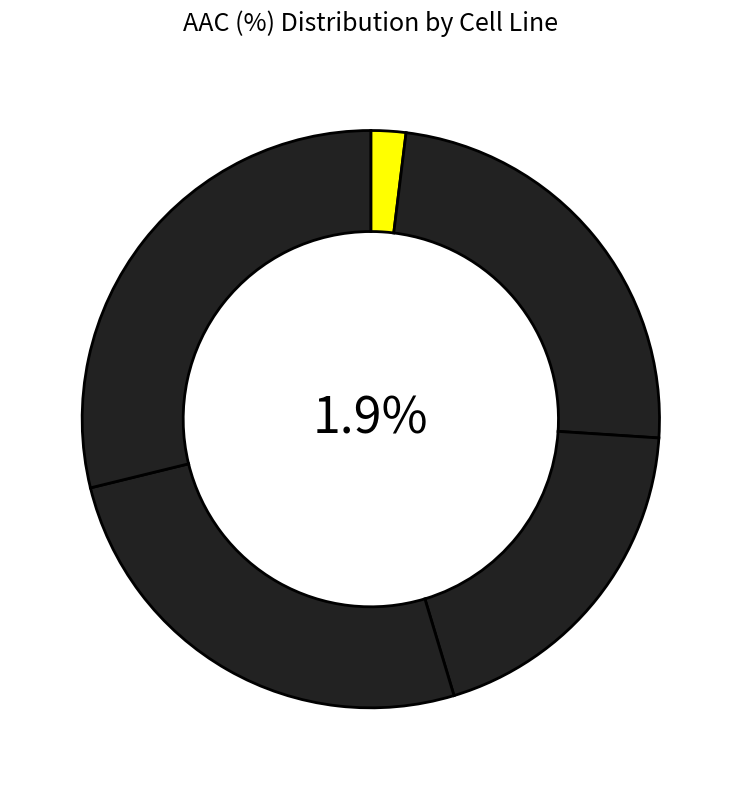

What is the change in value from gCSI to GRAY rep 1?

+11.9